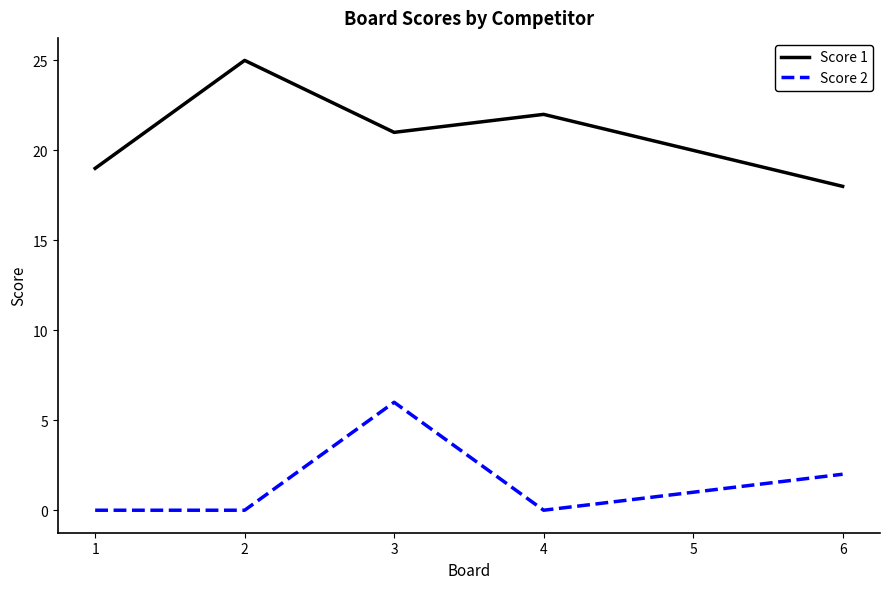

Is the value of Score 2 at 1 greater than the value of Score 1 at 1?

No